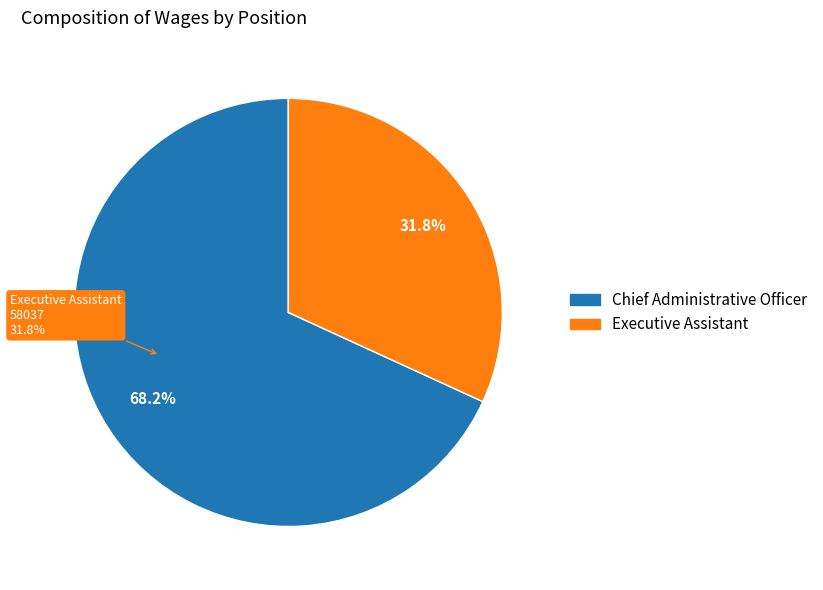

To the nearest percent, what is the average slice percentage?

50%